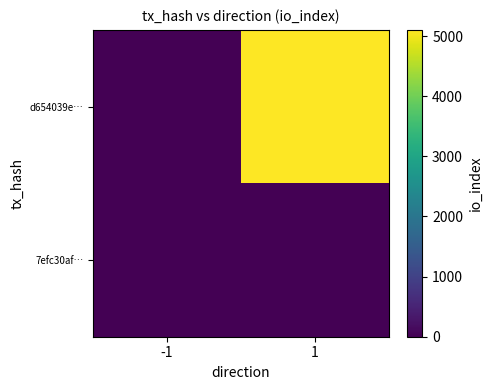

Which series has the largest range (max minus min)?

d654039e…